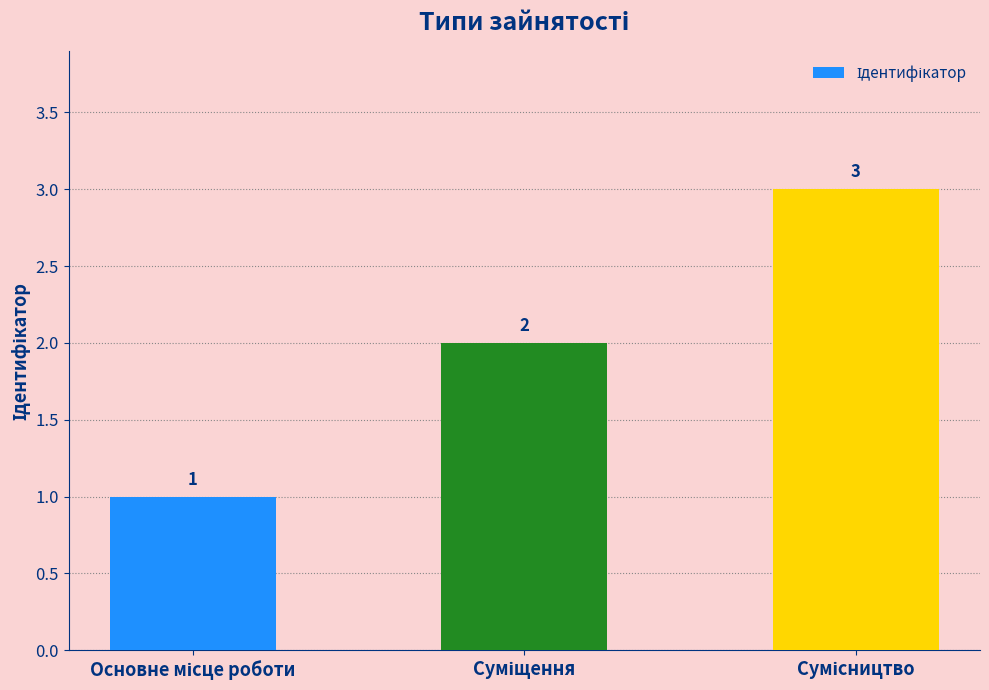

How many values are between 1 and 3?

3